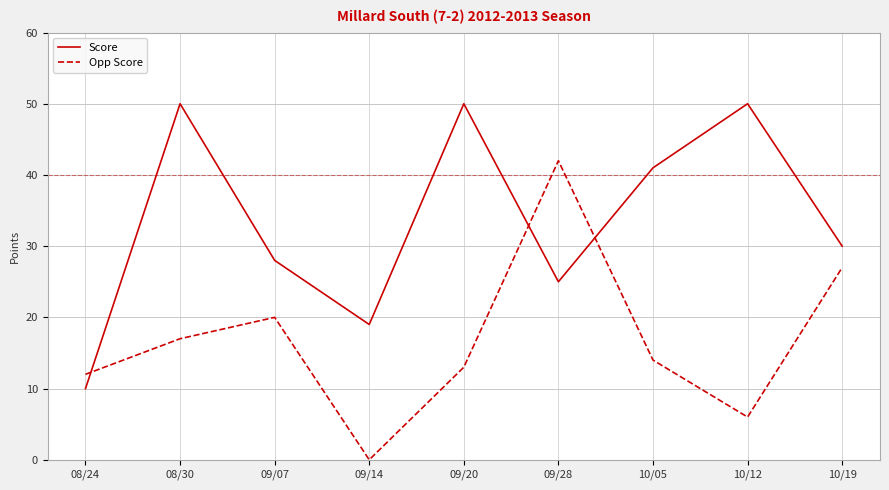

True or false: Score has a value of 28 at 09/07.

True